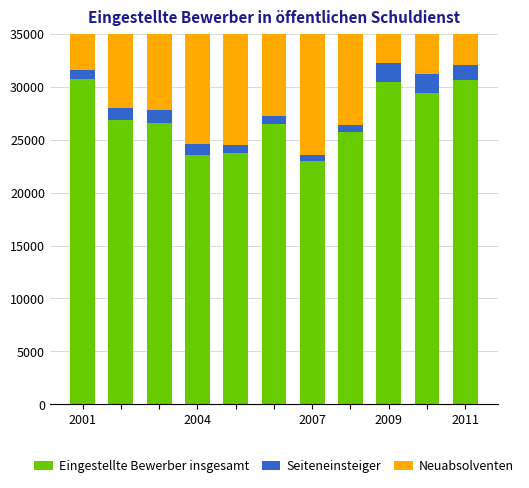

What is the sum of the Eingestellte Bewerber insgesamt values at 2001 and 2007?

53740